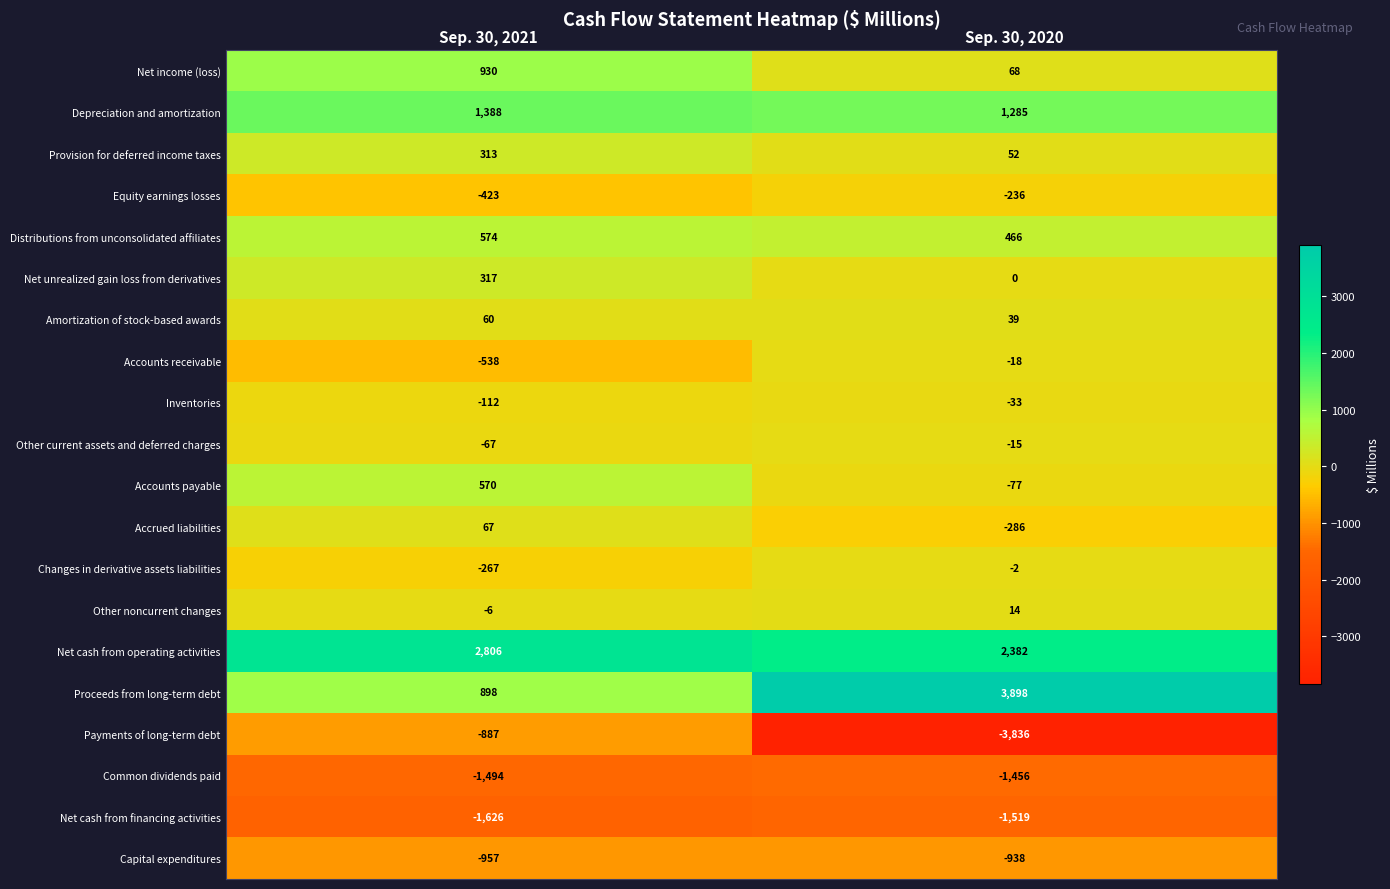

At which category is the sum across all series the highest?

Sep. 30, 2021